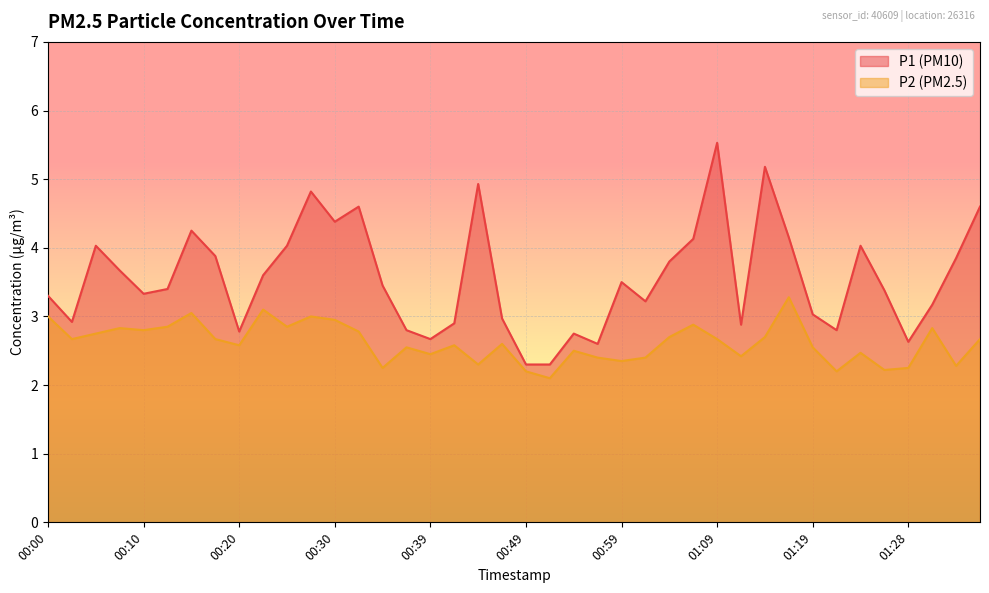

Which has a higher value, 00:47 or 01:21?

00:47